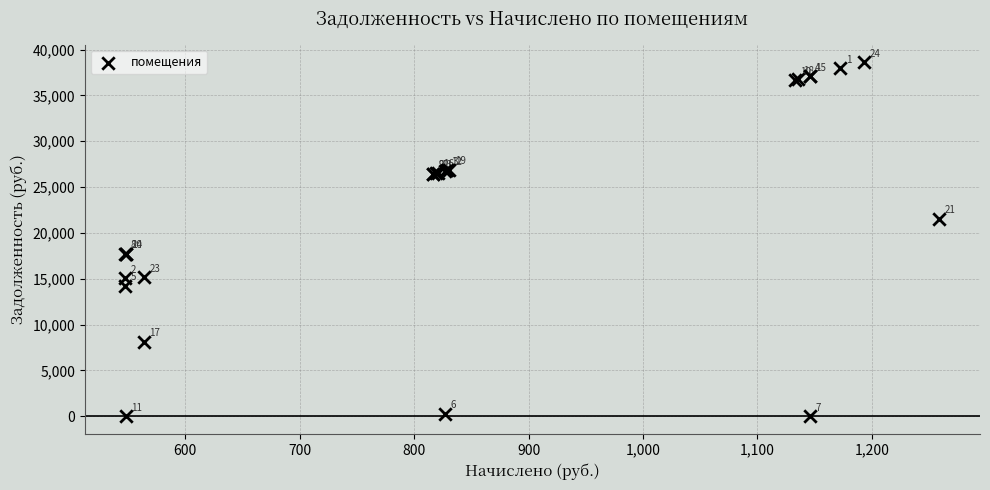

What Y value in the scatter plot is closest to 19305?

17737.3